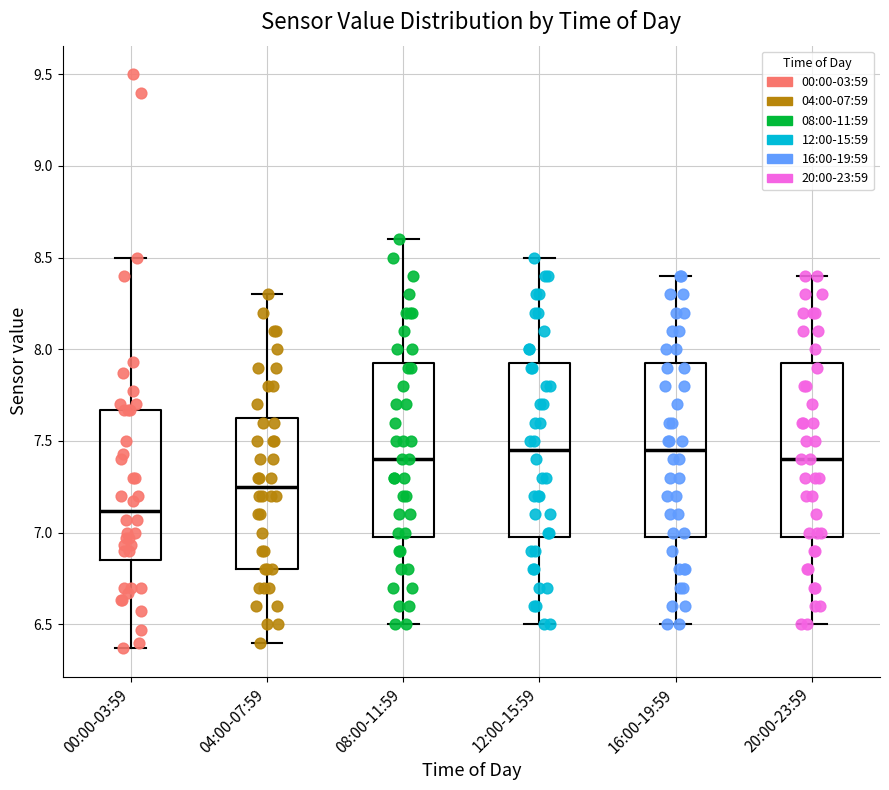

Reading left to right, transcribe this box plot: for each box, give where its median line is, the range the box spans, and where its two whiskers end, as read against the y-axis. The values are not printed on the chart, so give them approximately, as read against the axis.

00:00-03:59: median 7.10, box 6.85 to 7.65, whiskers 6.35 to 8.50
04:00-07:59: median 7.25, box 6.80 to 7.65, whiskers 6.40 to 8.30
08:00-11:59: median 7.40, box 7.00 to 7.95, whiskers 6.50 to 8.60
12:00-15:59: median 7.45, box 7.00 to 7.95, whiskers 6.50 to 8.50
16:00-19:59: median 7.45, box 7.00 to 7.95, whiskers 6.50 to 8.40
20:00-23:59: median 7.40, box 7.00 to 7.95, whiskers 6.50 to 8.40